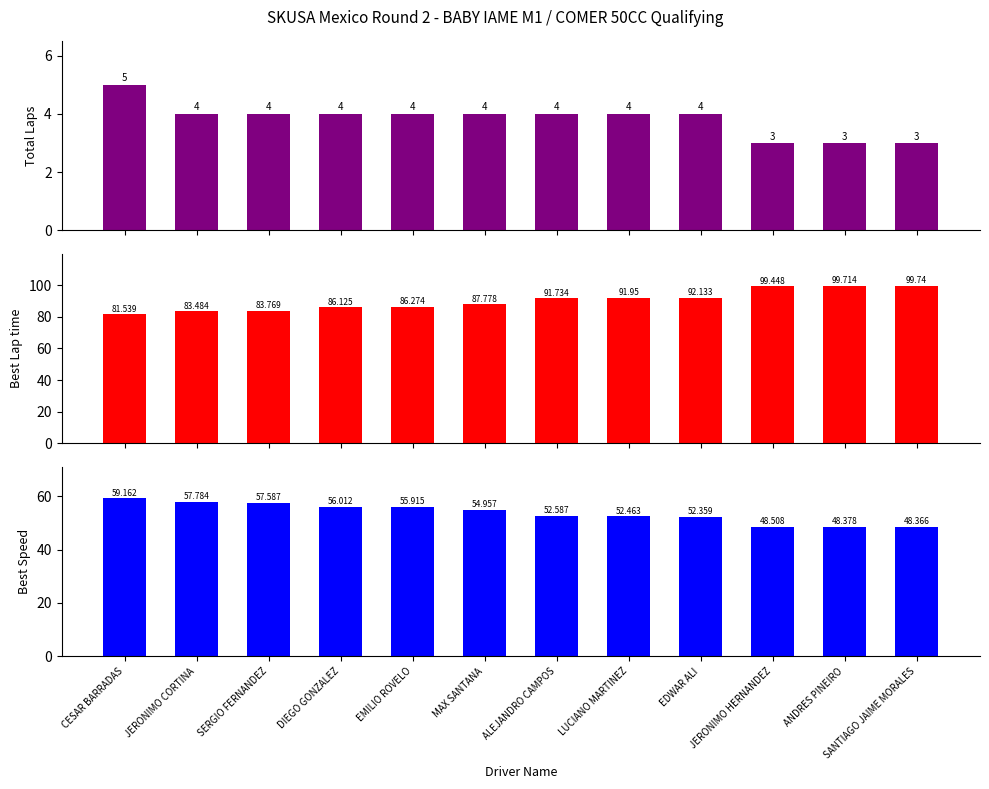

Rank the series at JERONIMO CORTINA from highest to lowest value.

Best Lap time, Best Speed, Total Laps